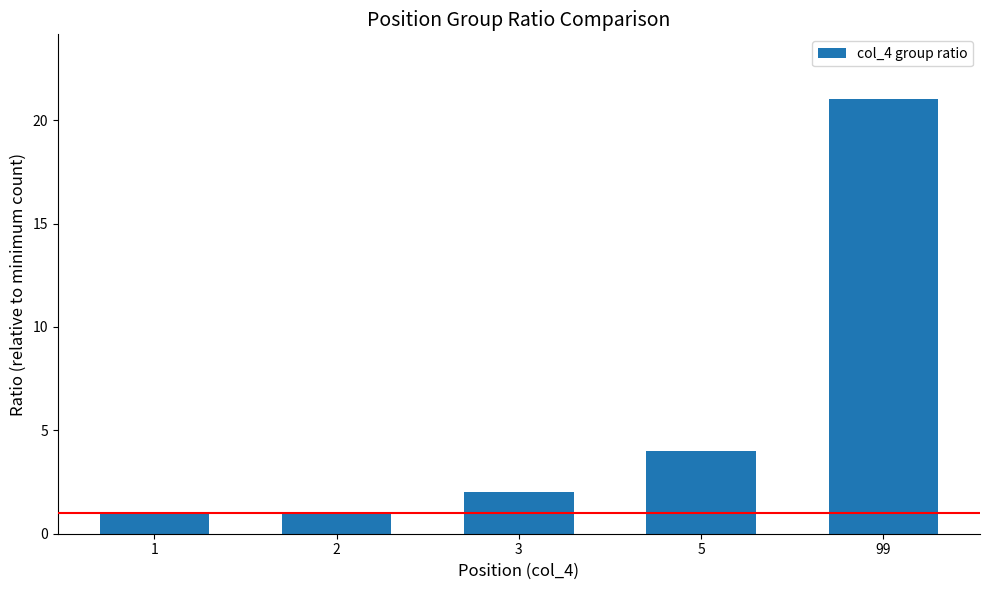

What is the maximum value shown in the chart?

21